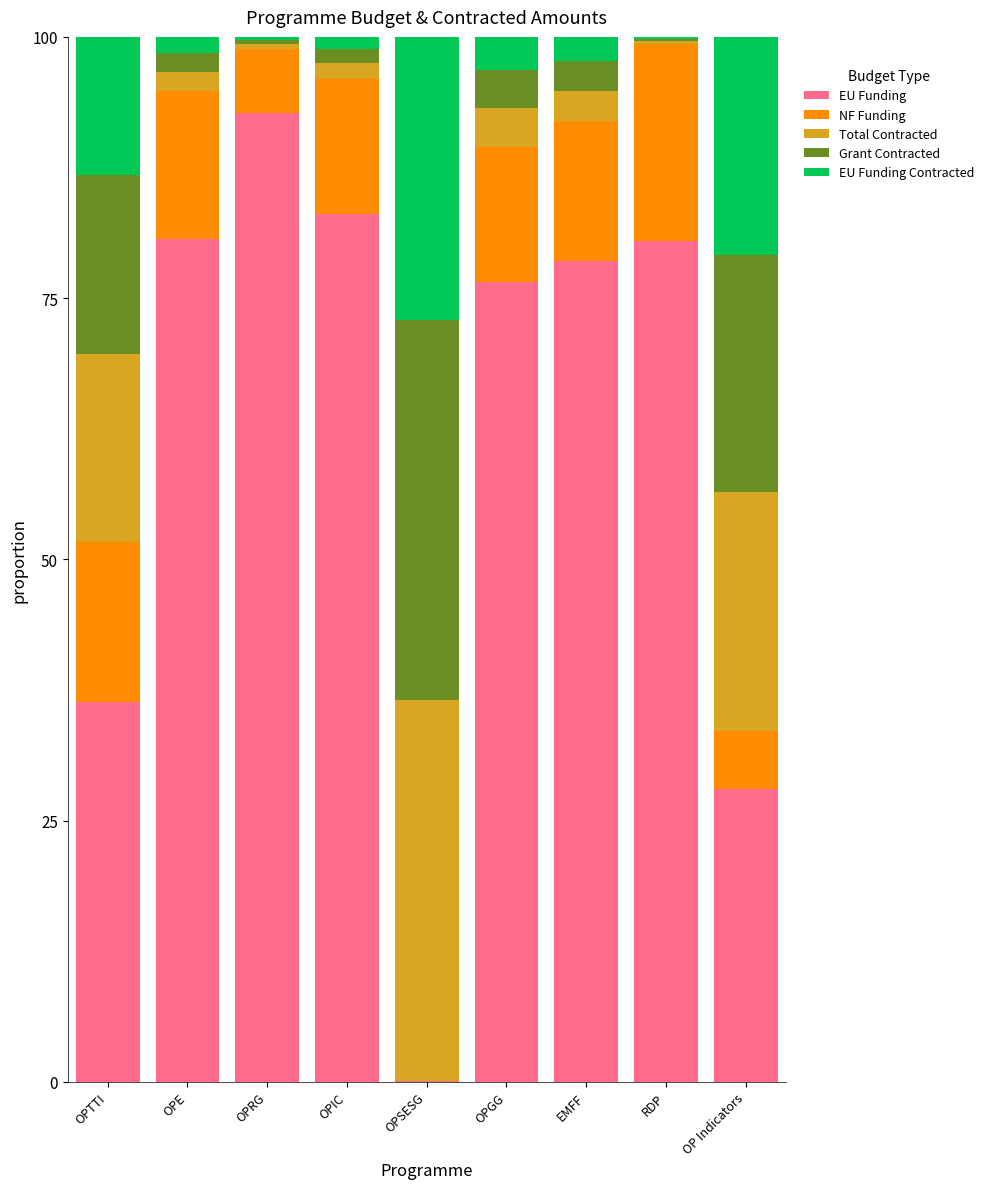

How many distinct data groups are displayed?

5